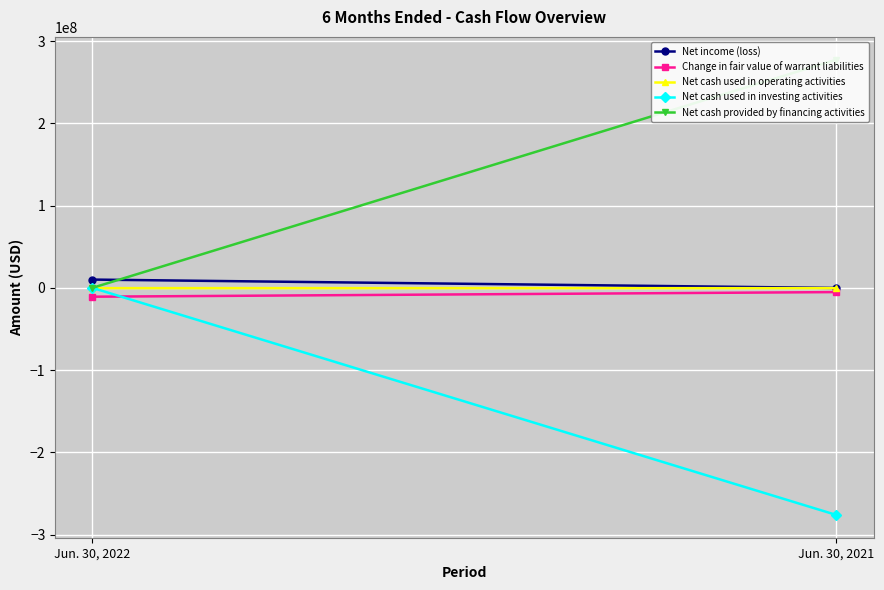

The Net cash provided by financing activities series shows 277350488 at Jun. 30, 2021. True or false?

True